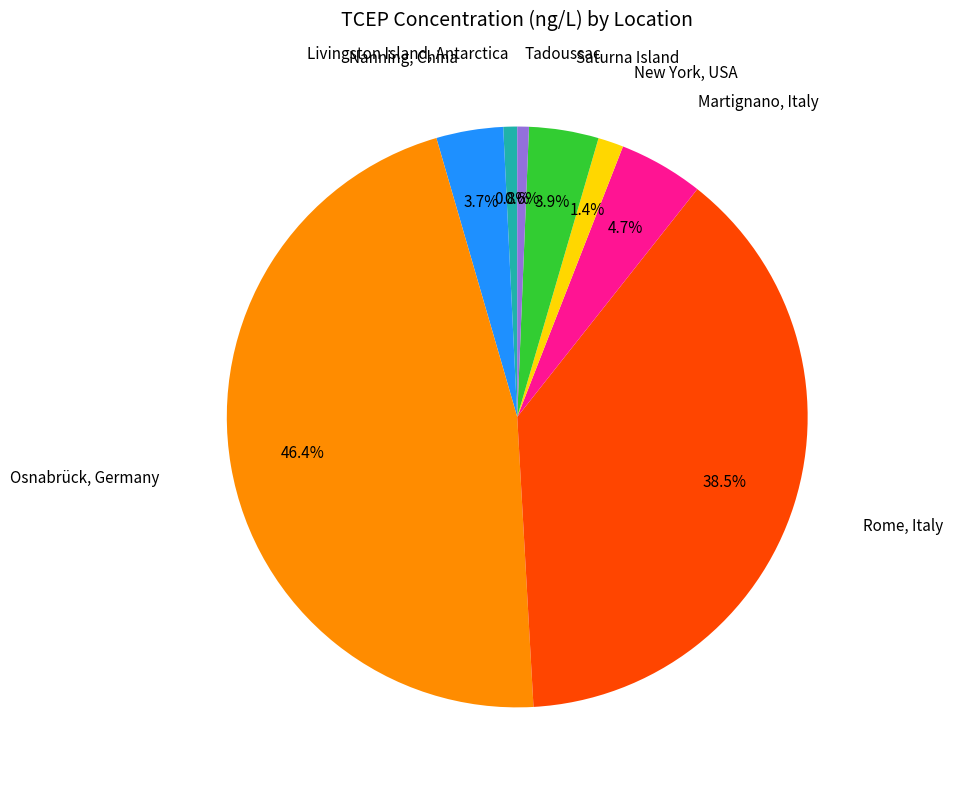

Is there a majority slice in this chart?

No